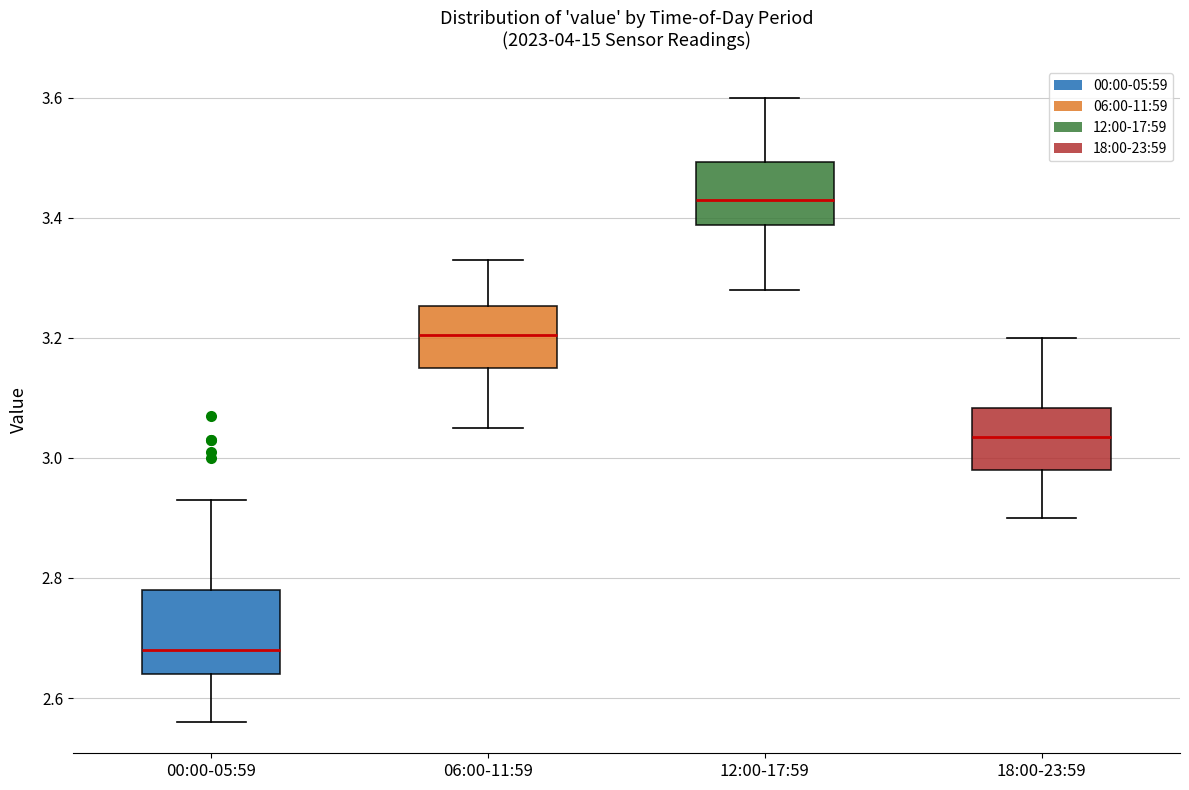

Reading left to right, read every box against the y-axis: the position of its median line, the range the box covers, and the ends of its whiskers. The values are not printed on the chart, so give them approximately, as read against the axis.

00:00-05:59: median 2.68, box 2.64 to 2.78, whiskers 2.56 to 2.94
06:00-11:59: median 3.20, box 3.16 to 3.26, whiskers 3.06 to 3.34
12:00-17:59: median 3.44, box 3.38 to 3.50, whiskers 3.28 to 3.60
18:00-23:59: median 3.04, box 2.98 to 3.08, whiskers 2.90 to 3.20